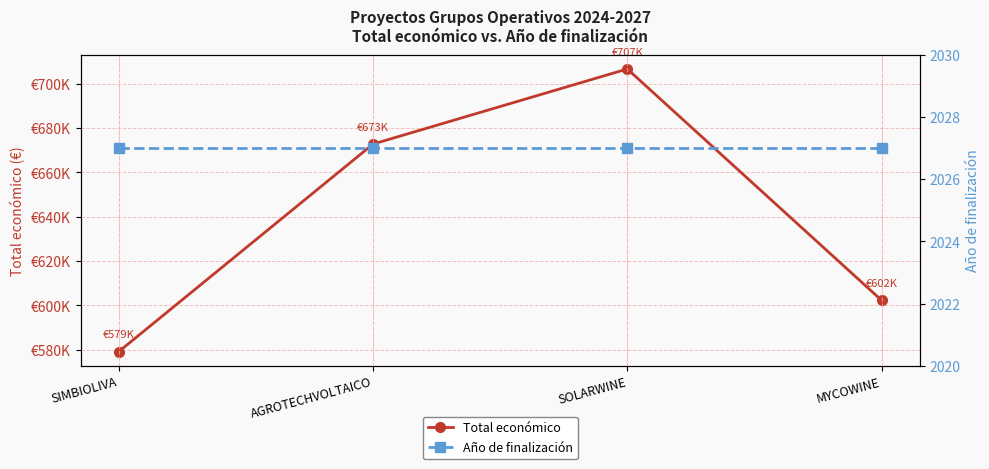

Which label corresponds to the largest value in the chart?

SOLARWINE